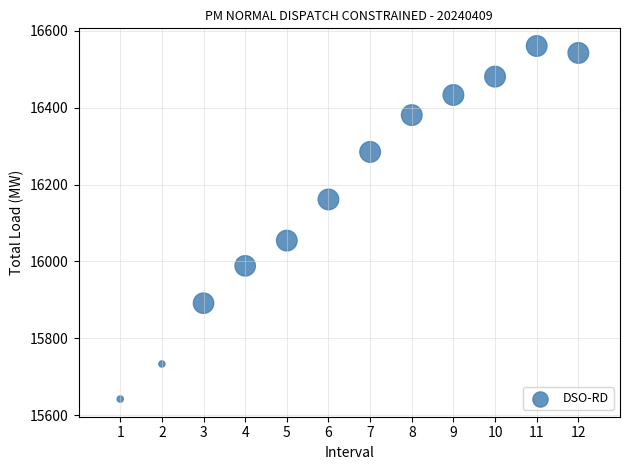

What is the average X value?

6.5